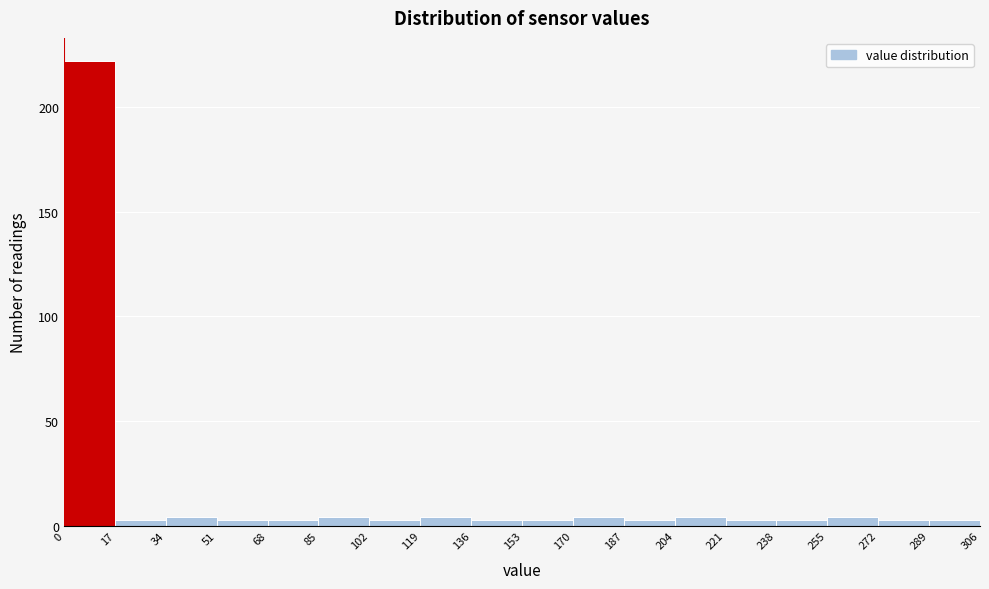

Reading left to right, list every bar in this chart as the range it spans on the x-axis followed by its height. The values are not printed on the chart, so give them approximately, as read against the axis.

0 to 17: 220
17 to 34: under 5
34 to 51: under 5
51 to 68: under 5
68 to 85: under 5
85 to 102: under 5
102 to 119: under 5
119 to 136: under 5
136 to 153: under 5
153 to 170: under 5
170 to 187: under 5
187 to 204: under 5
204 to 221: under 5
221 to 238: under 5
238 to 255: under 5
255 to 272: under 5
272 to 289: under 5
289 to 306: under 5